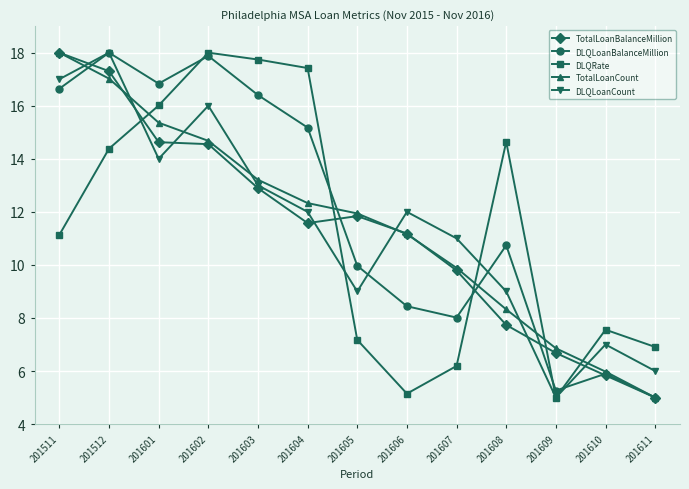

Where does the DLQRate series first go above 11?

201511